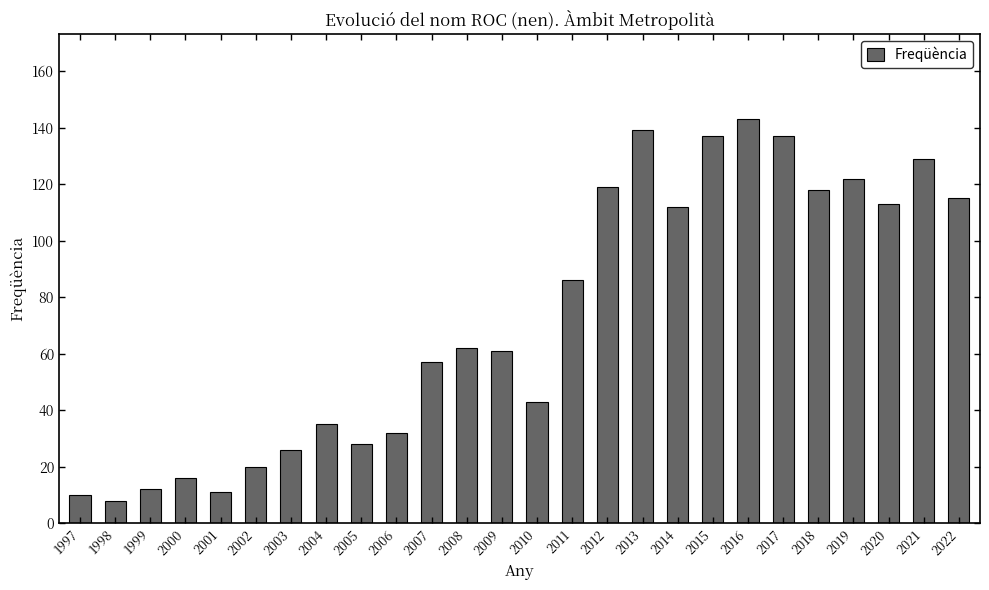

How many series are shown in this chart?

1